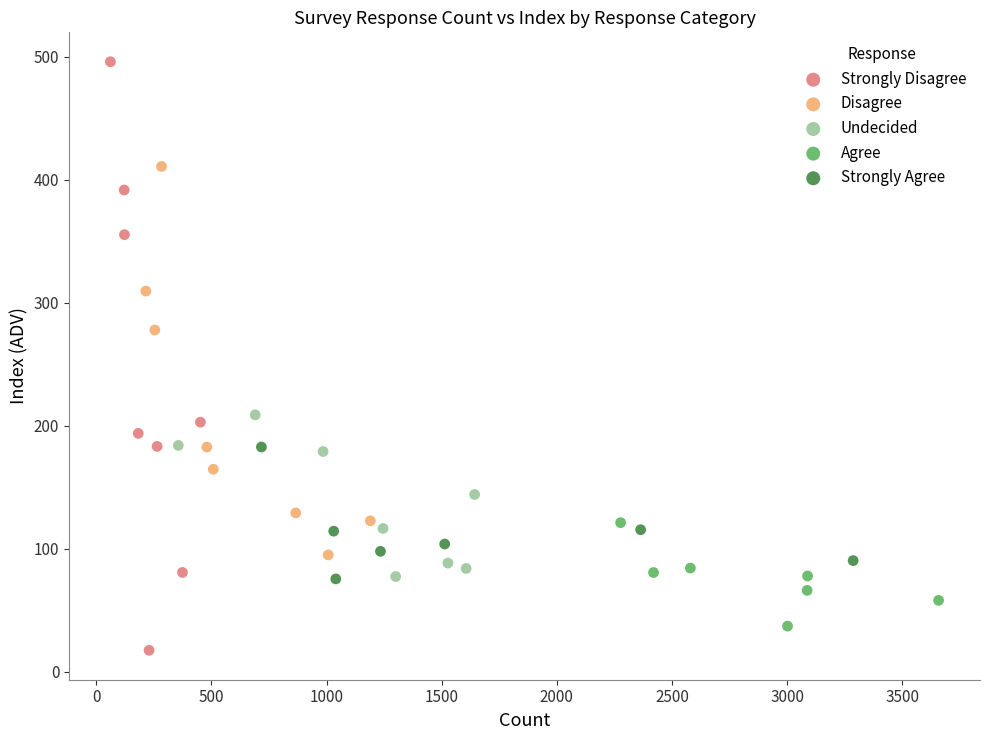

Which series contains the highest Y value?

Strongly Disagree